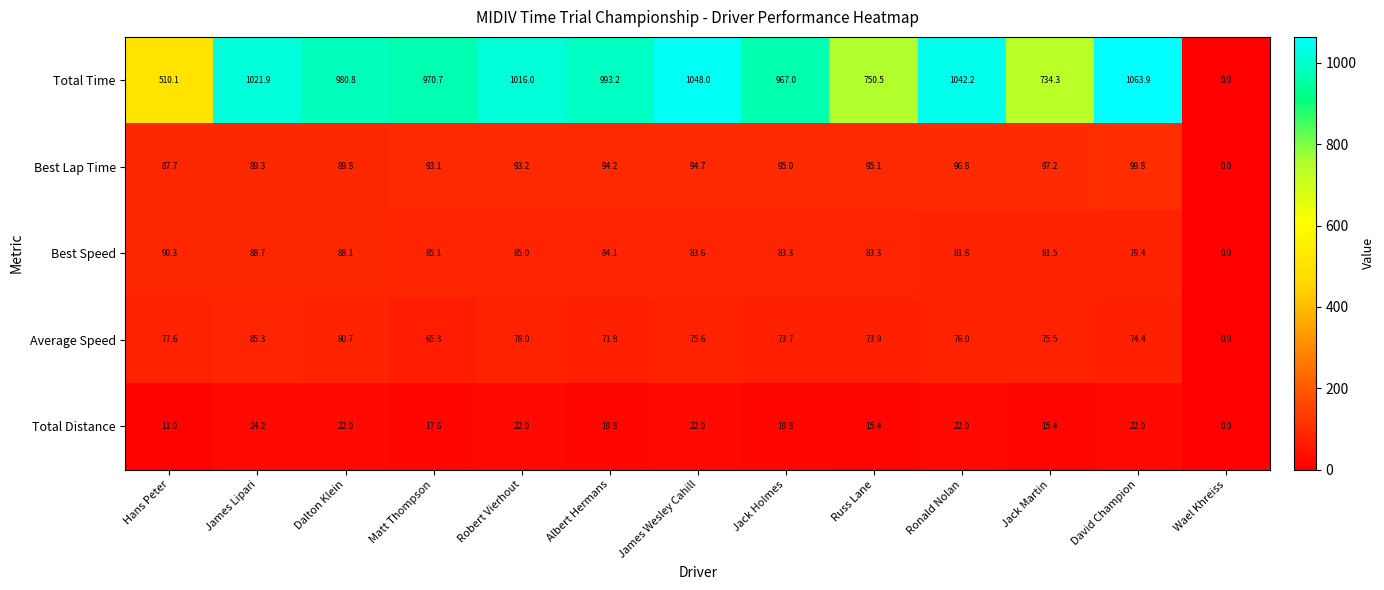

At which category does the chart reach its minimum across all series?

Wael Khreiss